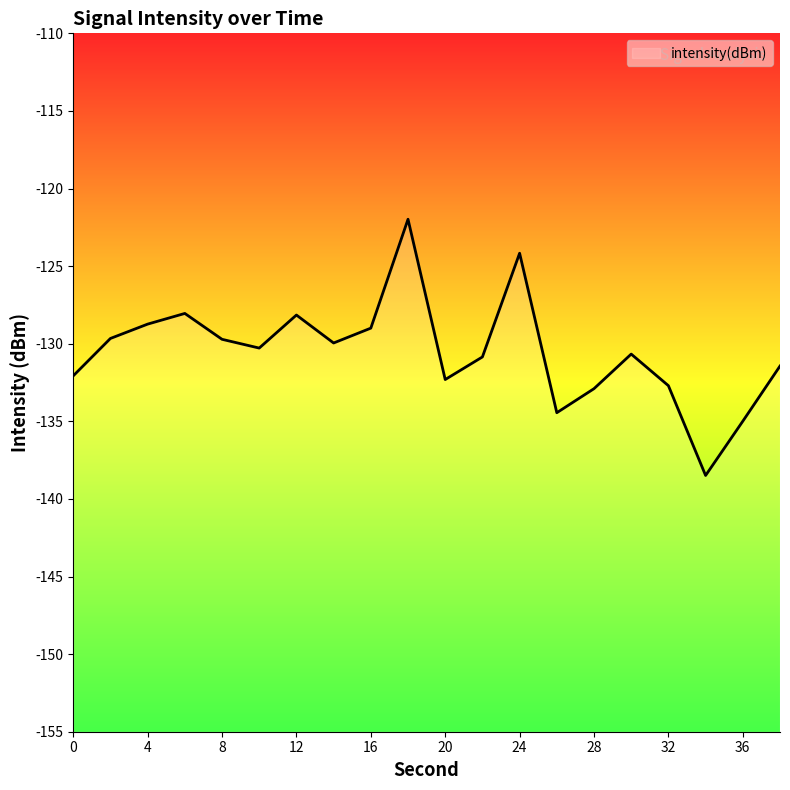

What is the smallest value displayed?

-138.5